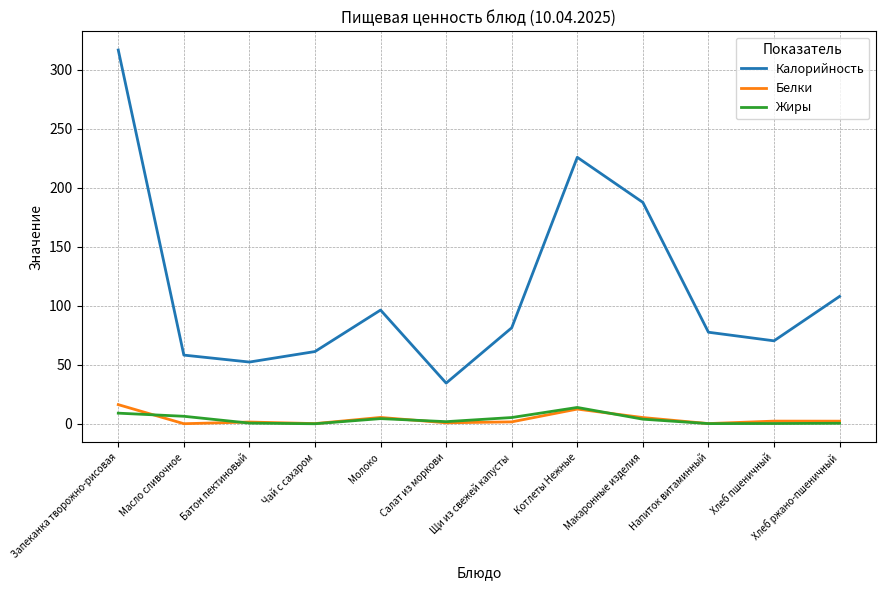

Where does the Белки series first go above 2?

Запеканка творожно-рисовая